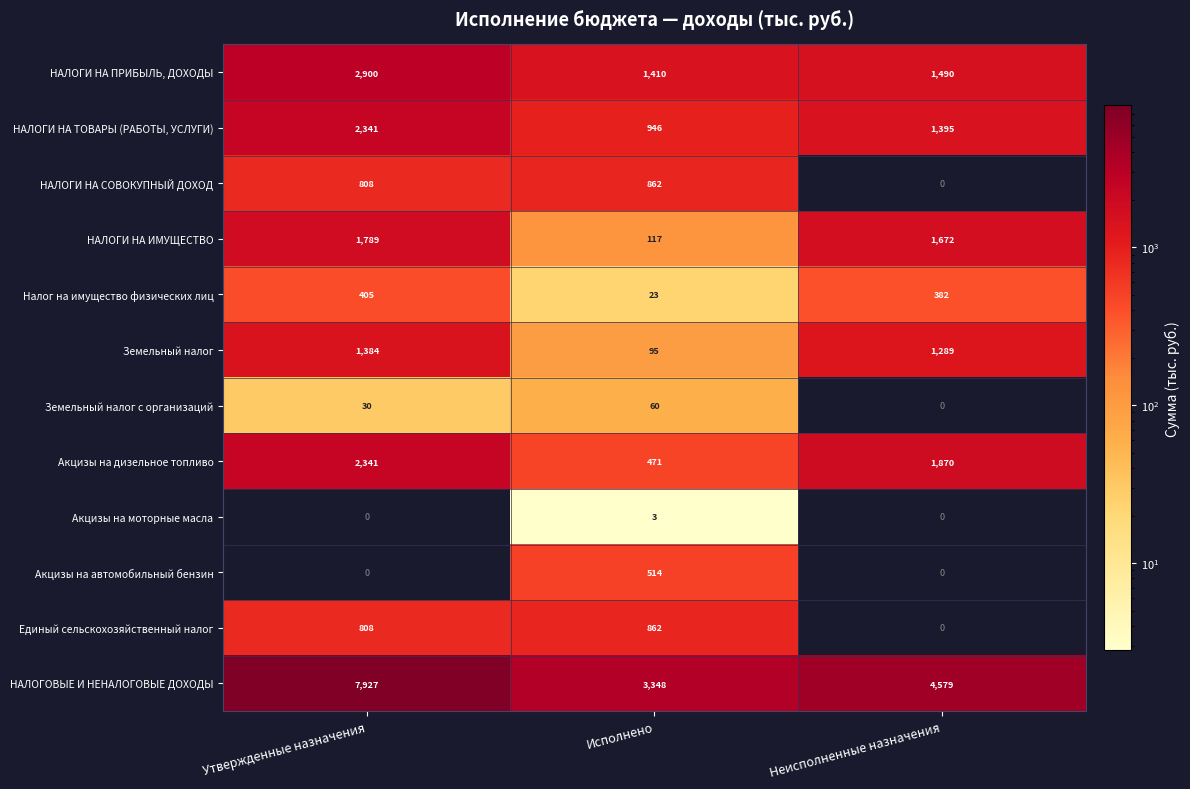

Where does the Земельный налог series first go above 1289?

Утвержденные назначения